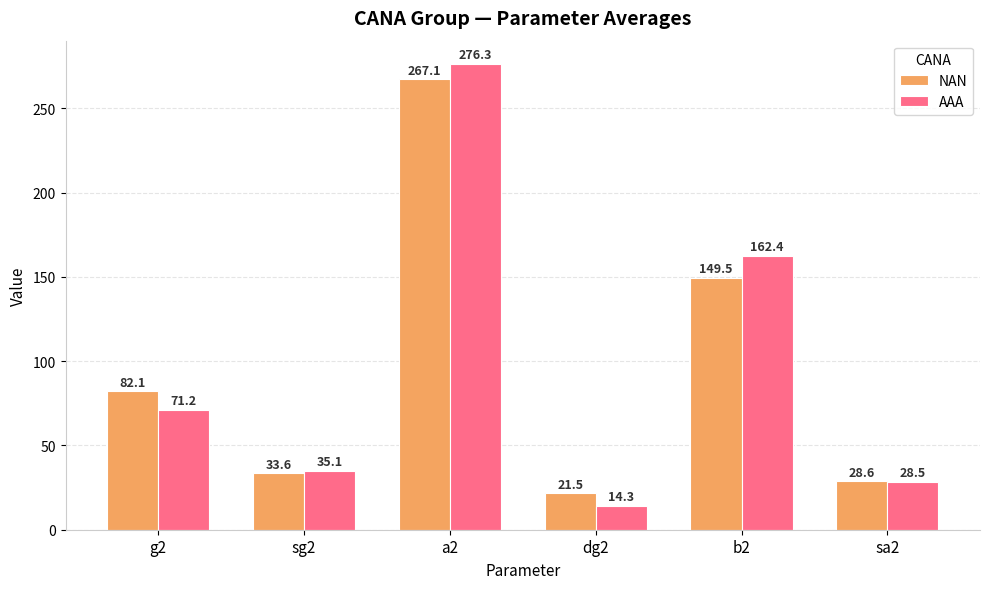

How many values in the NAN series exceed 82?

3